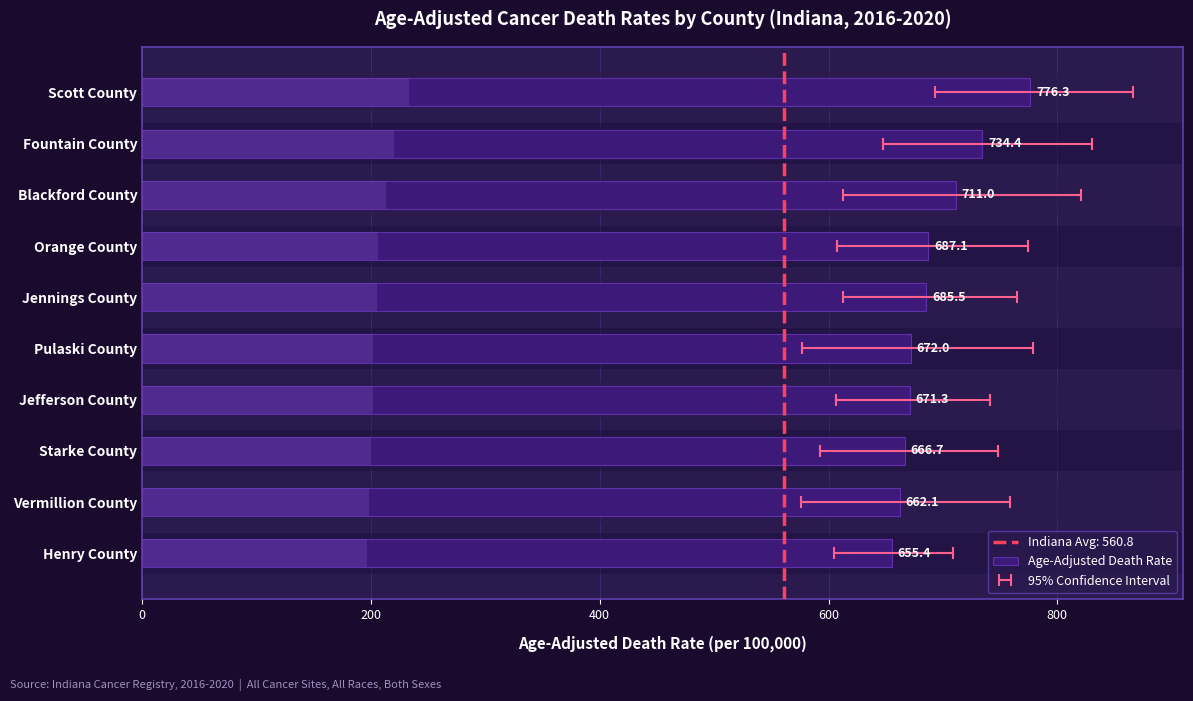

What is the change in value from Scott County to Starke County?

-109.6